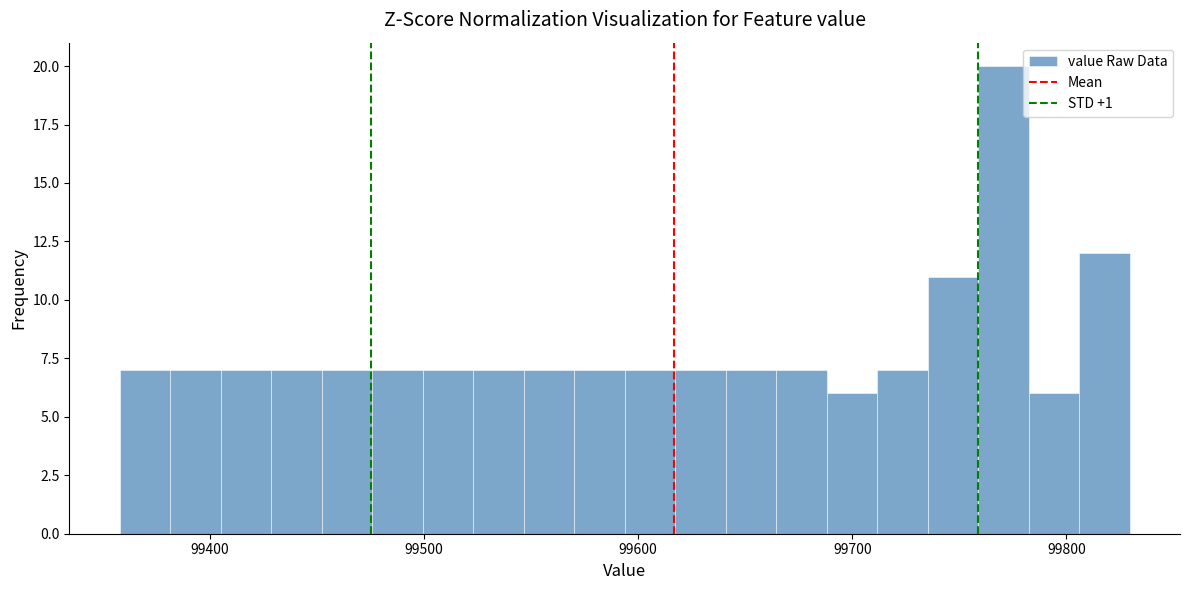

Read against the x-axis, roughly where is the centre of the tallest bar?

99770